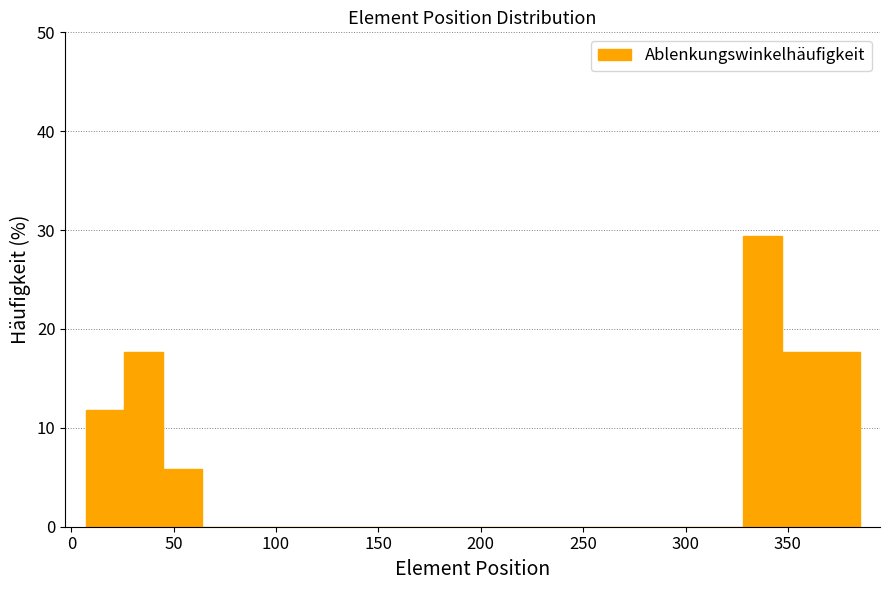

Read against the x-axis, roughly where is the centre of the tallest bar?

340